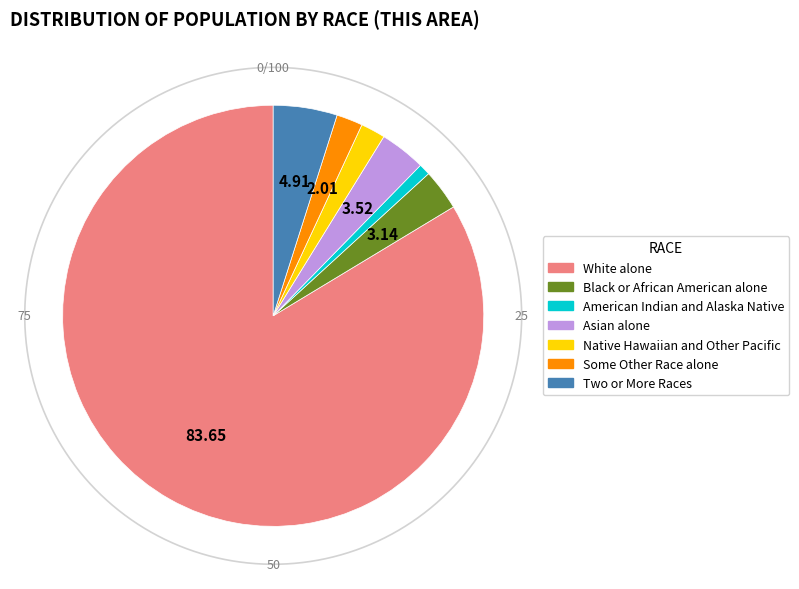

How many slices are in this pie chart?

7